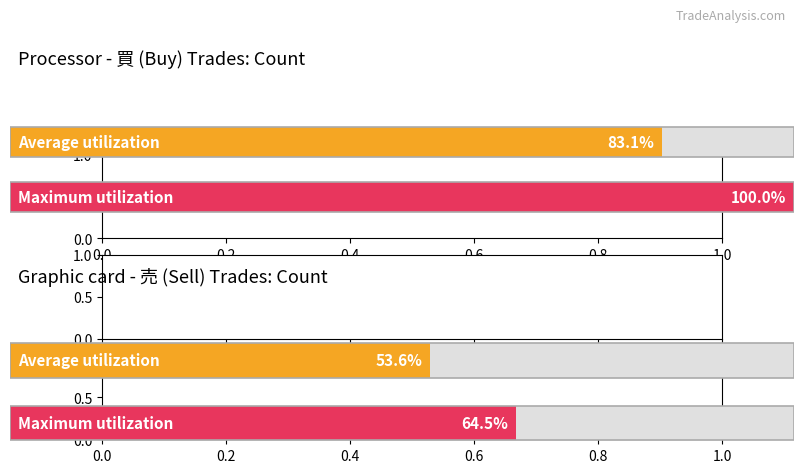

Does the chart contain any negative values?

No